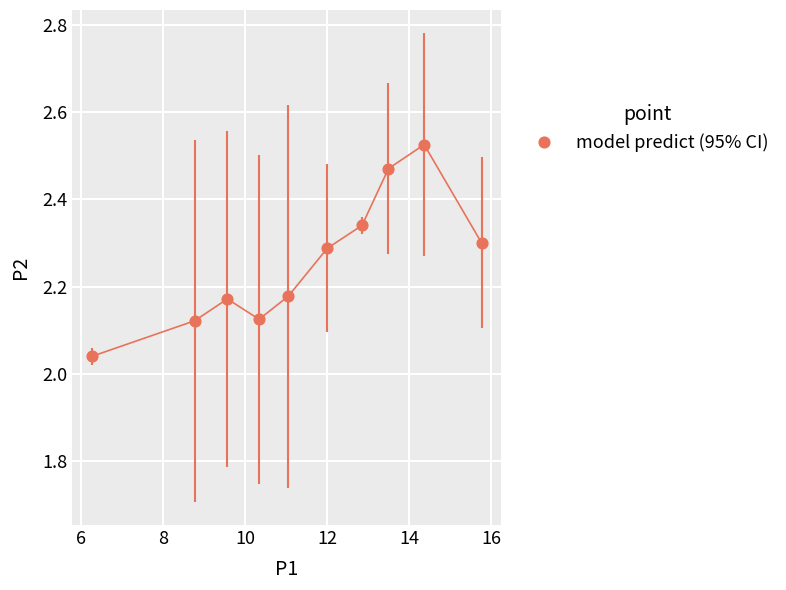

What is the average X value?

11.5